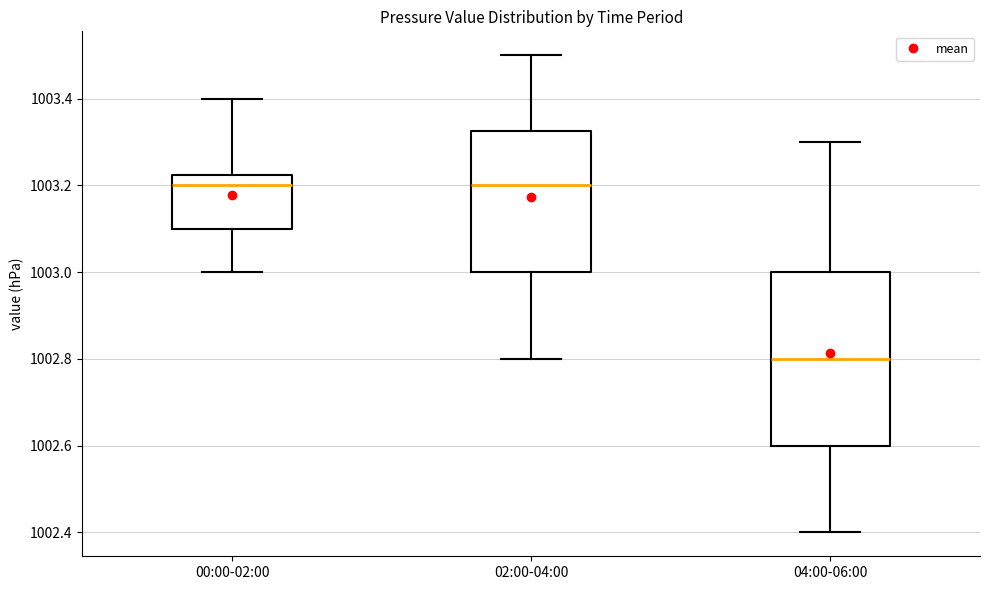

Which box is the tallest, from its lower edge to its upper edge?

04:00-06:00